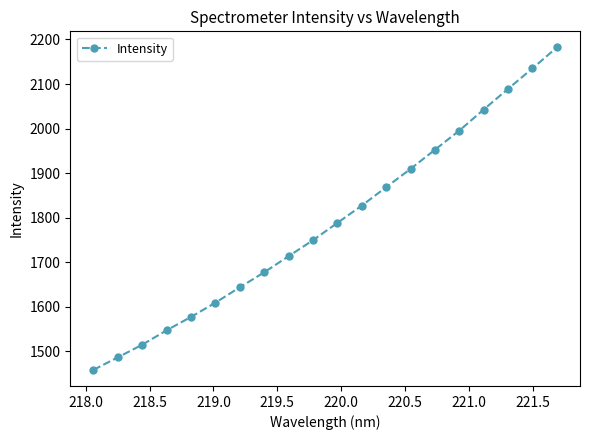

How many lines are shown in the chart?

1